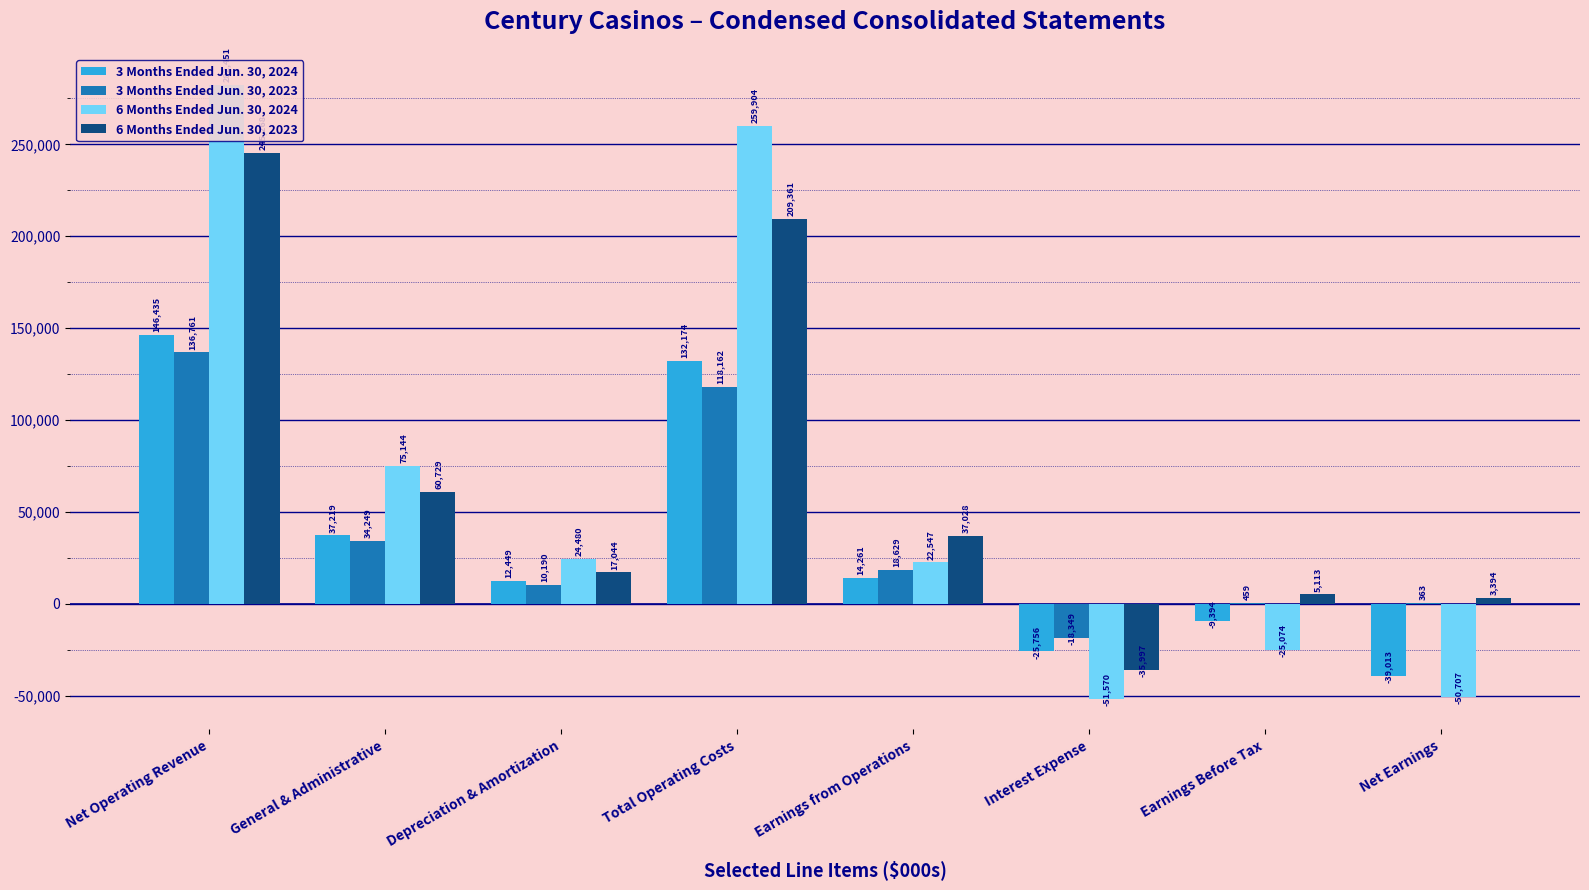

The 6 Months Ended Jun. 30, 2024 series shows 363665 at Total Operating Costs. True or false?

False